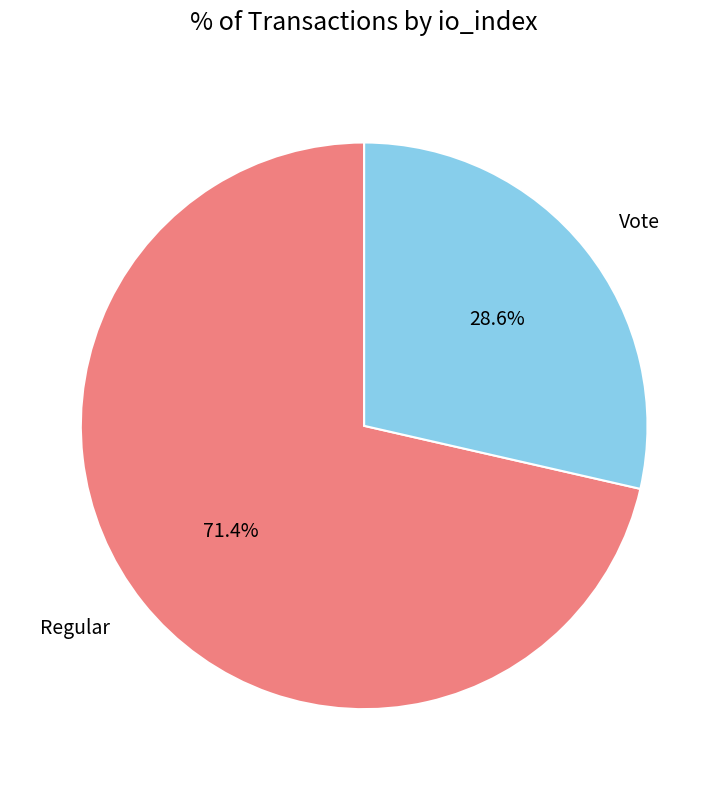

What is the ratio of the value at Regular to the value at Vote?

2.5